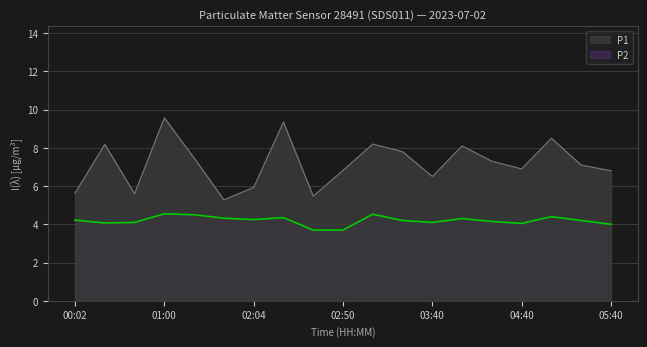

Which label corresponds to the smallest value in the chart?

02:37